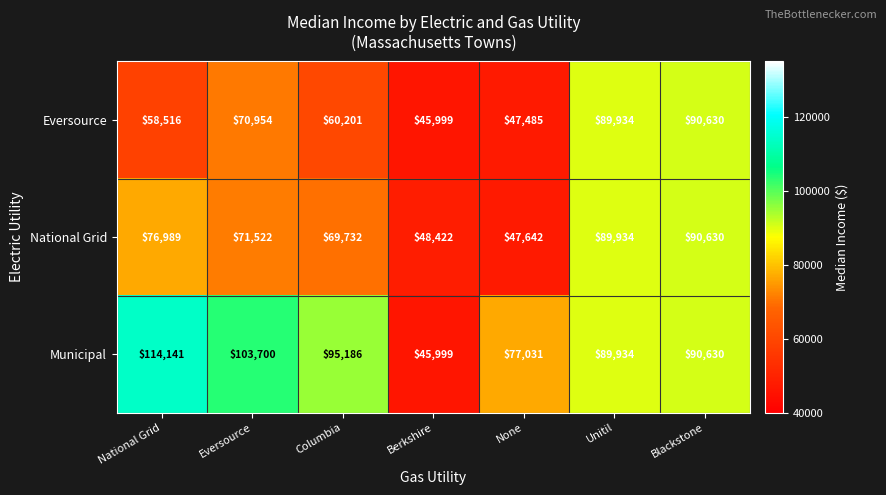

How many distinct data groups are displayed?

3